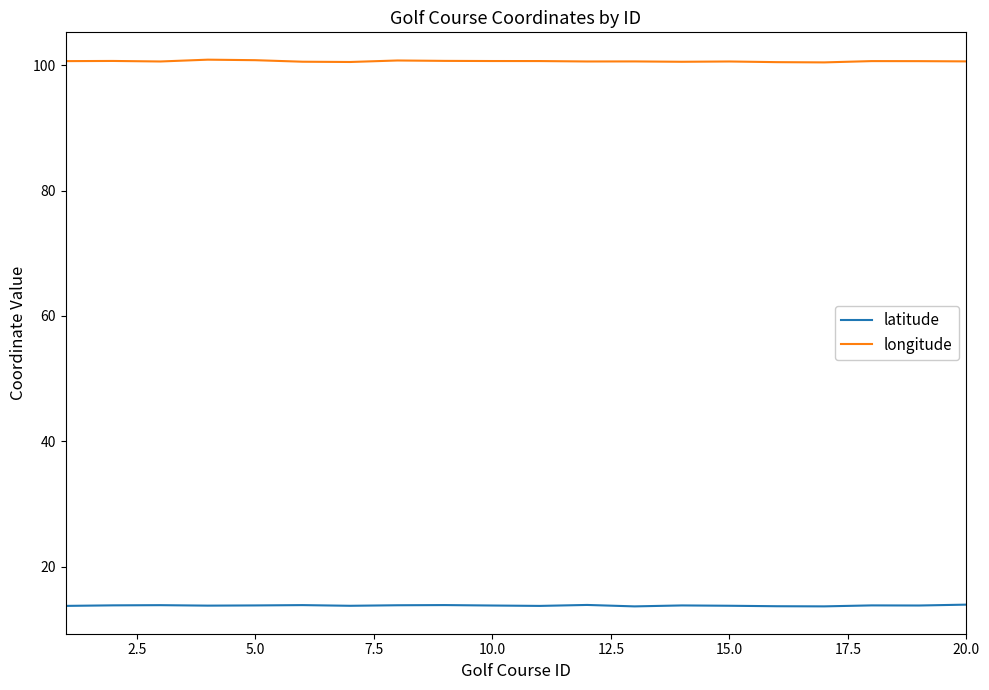

What is the maximum value for longitude?

100.9